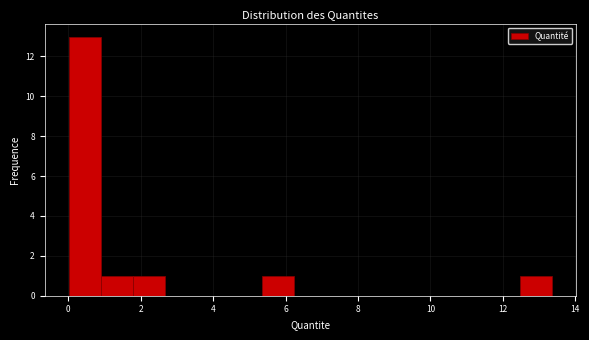

What is the height of the bar covering 5.4 to 6.2 on the x-axis? Neither the bar edges nor the heights are printed on the chart, so give them approximately, as read against the axes.

1